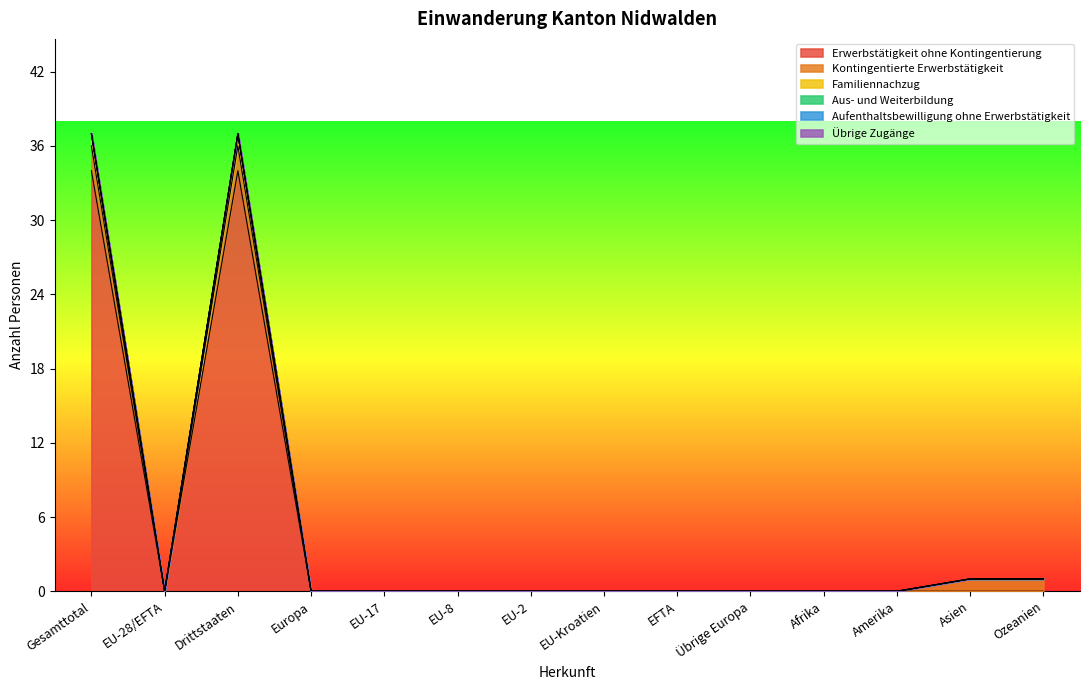

At which label does Kontingentierte Erwerbstätigkeit reach its minimum?

EU-28/EFTA